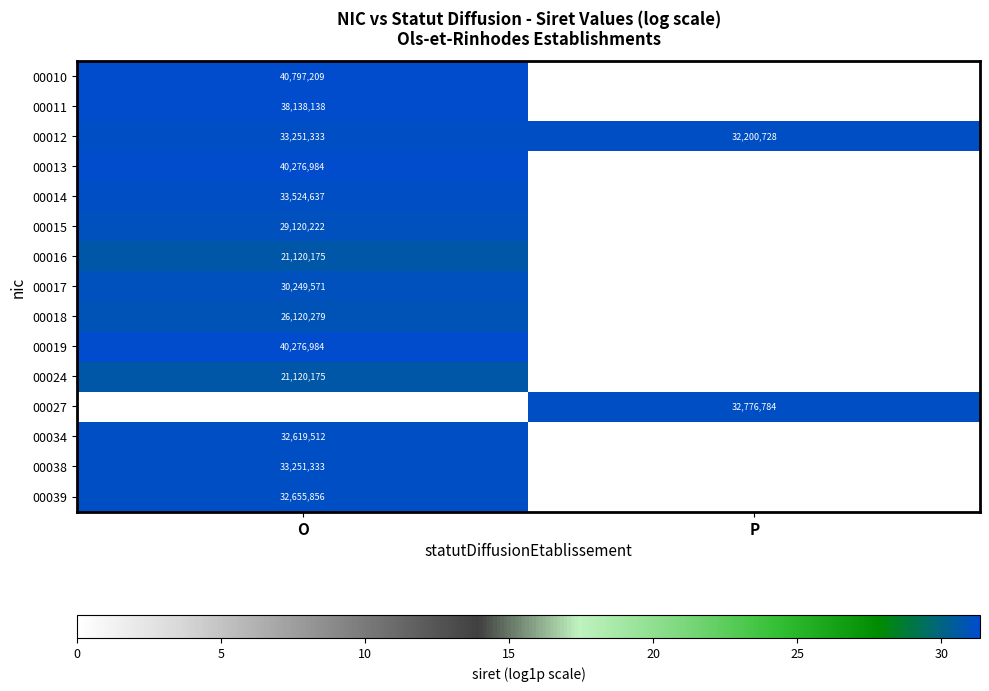

Which category has the highest value across all series?

O